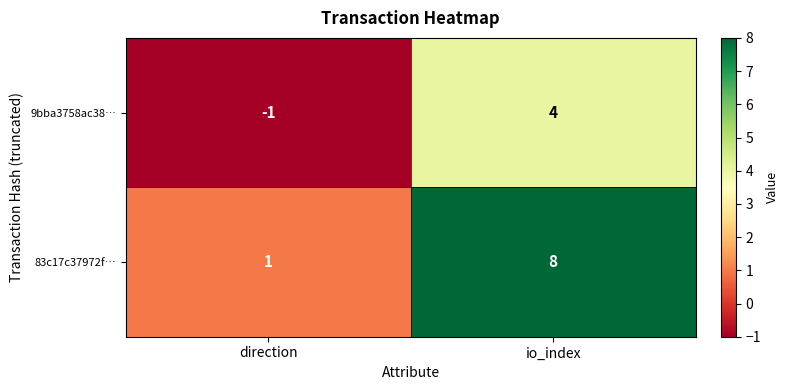

What is the approximate value of 83c17c37972f… at io_index?

8